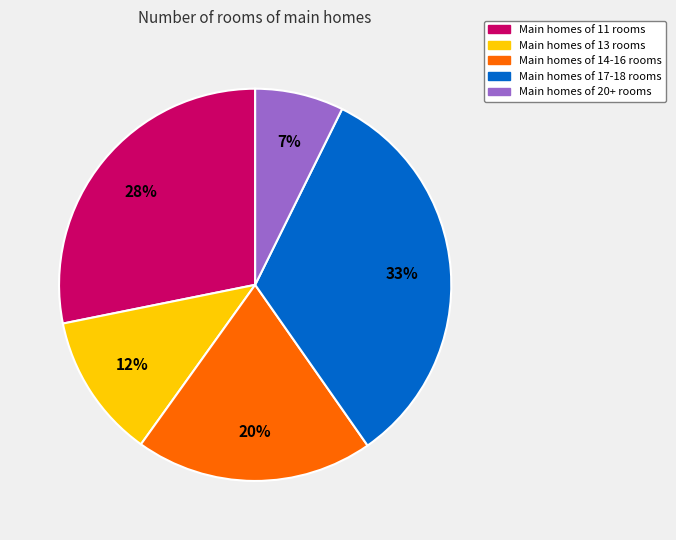

How many segments does this pie chart have?

5